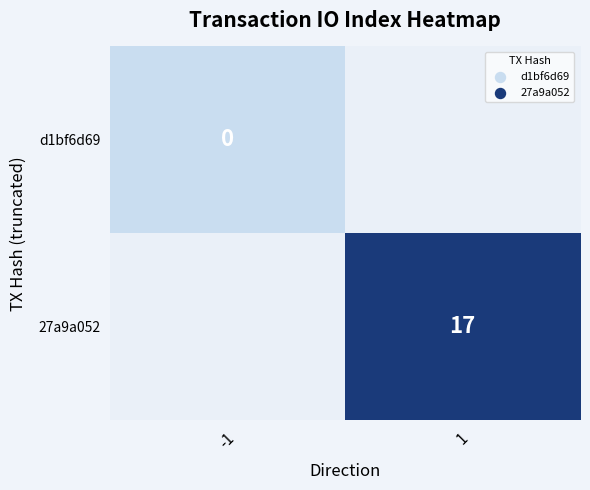

At which category does the chart reach its peak across all series?

1